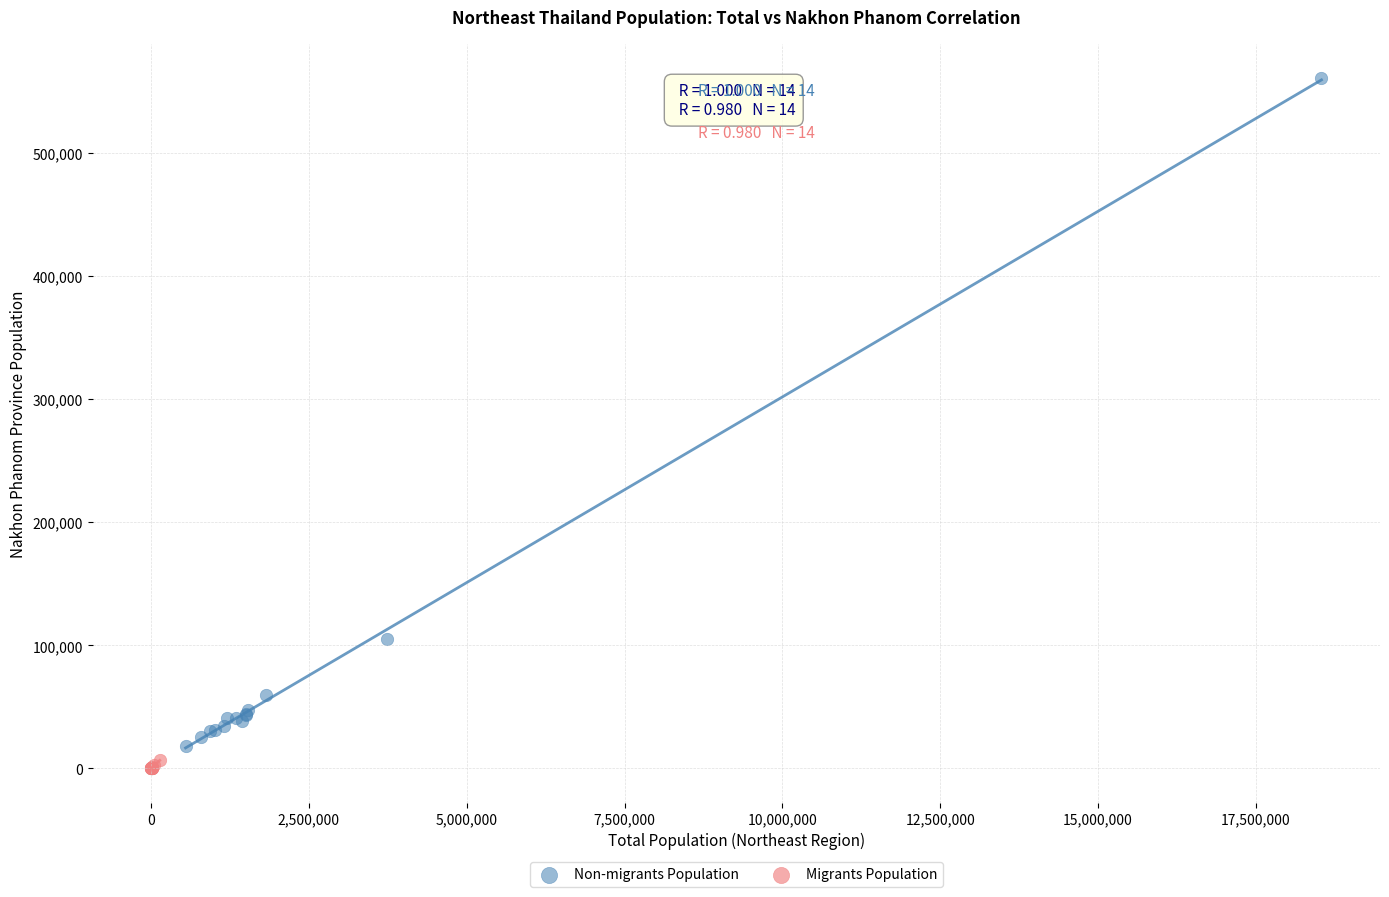

Which series reaches the maximum Y coordinate?

Non-migrants Population